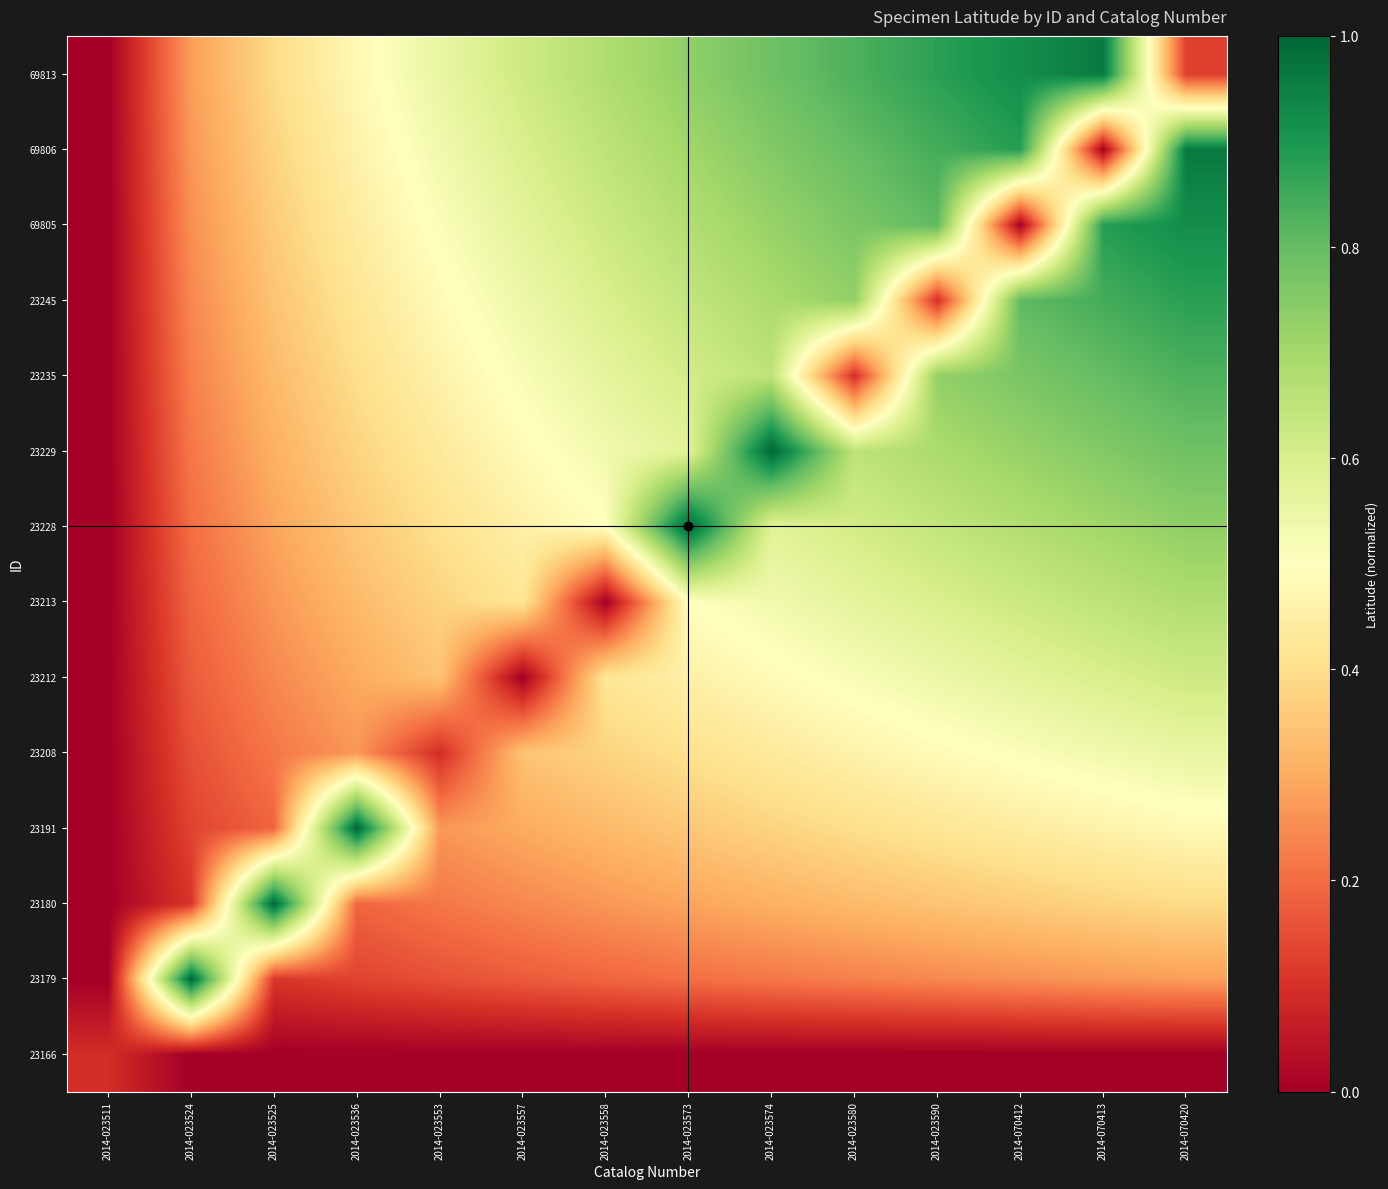

What is the spread (max minus min) of values at 2014-023558?

0.7